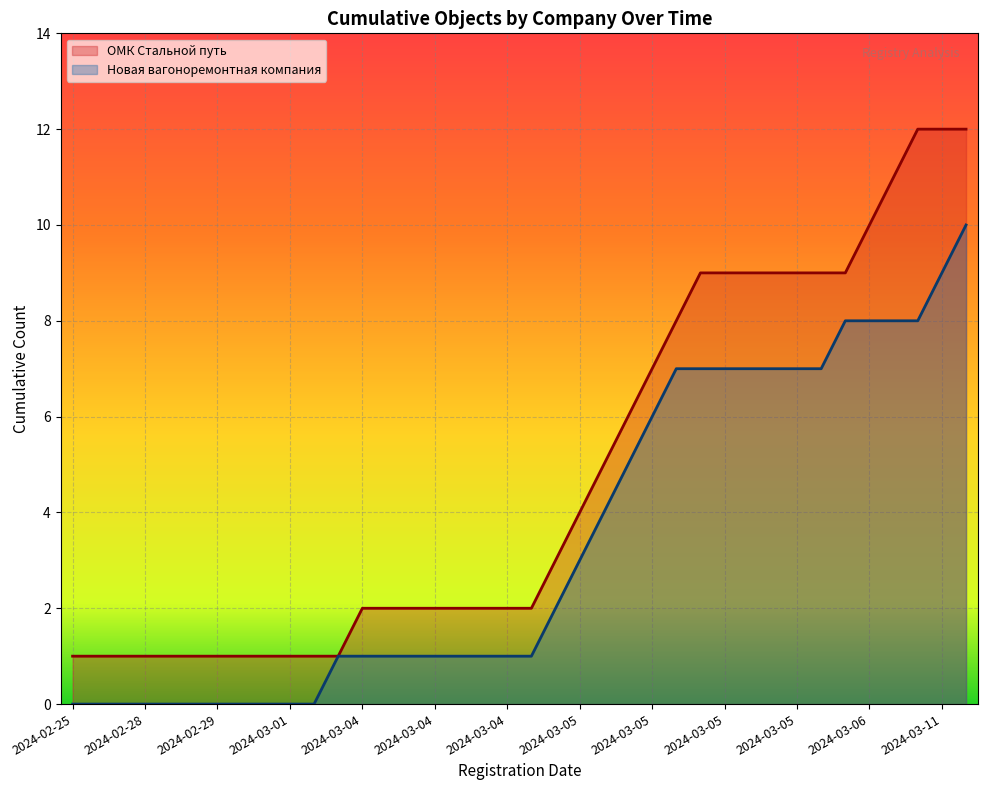

Rank the series by their average value, from lowest to highest.

Новая вагоноремонтная компания, ОМК Стальной путь